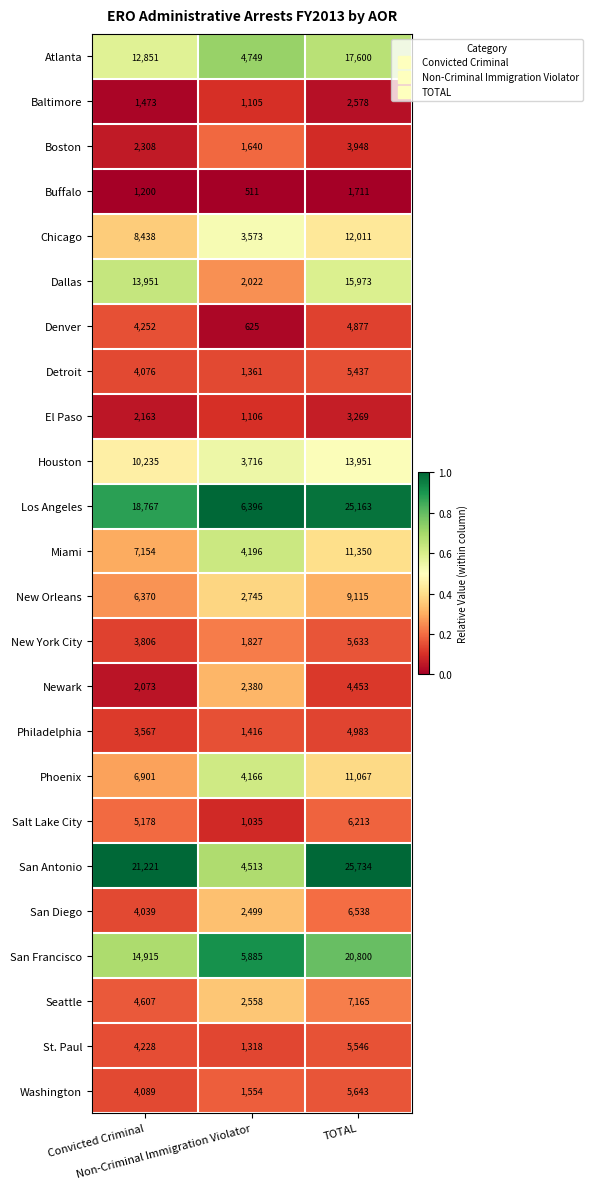

Which category has the lowest value across all series?

Non-Criminal Immigration Violator